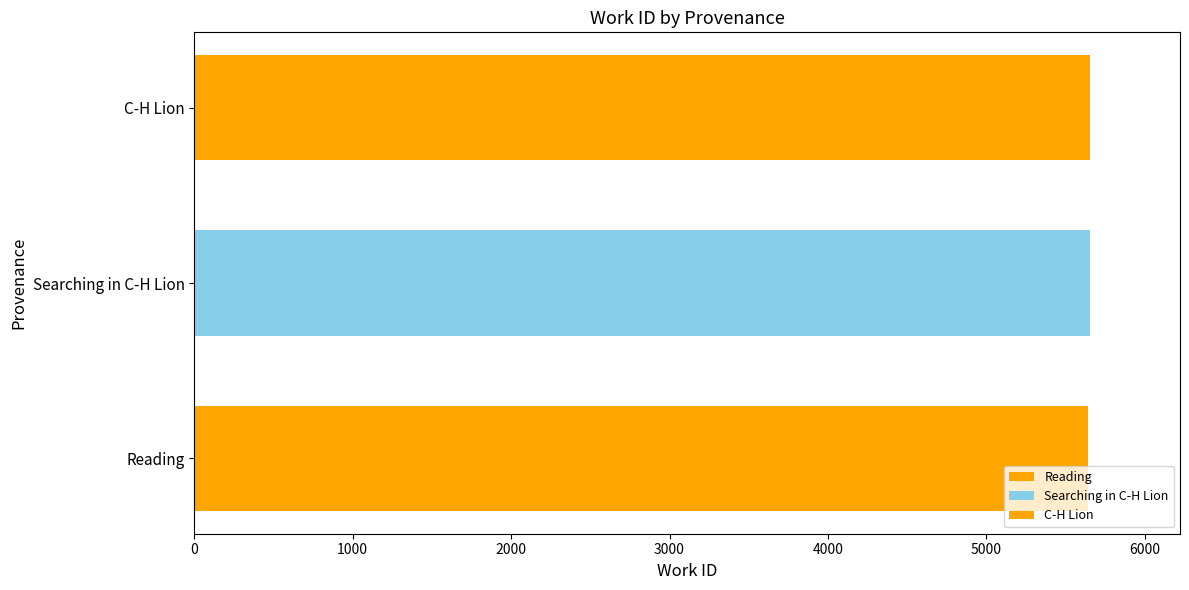

Are the bars horizontal?

Yes